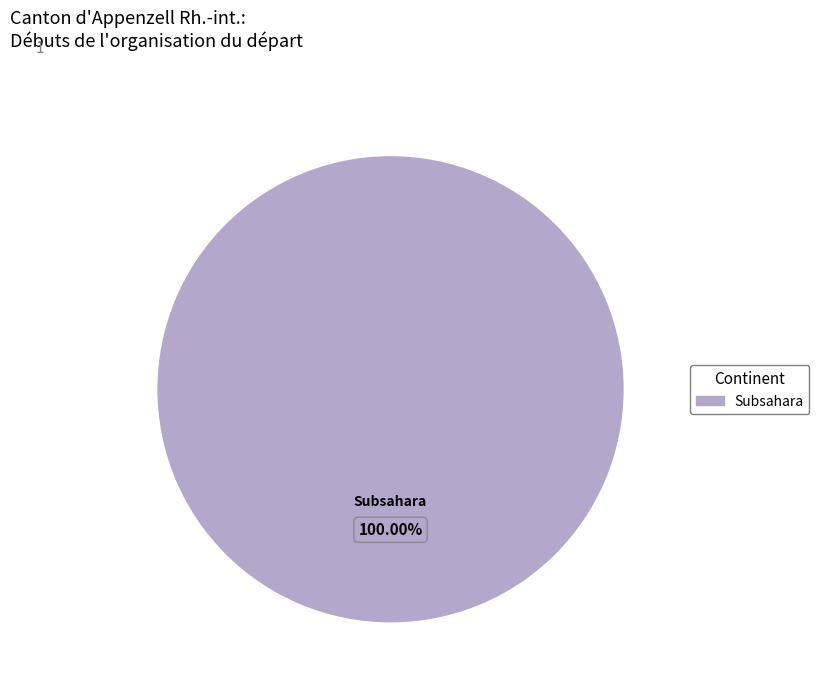

How many slices are in this pie chart?

1